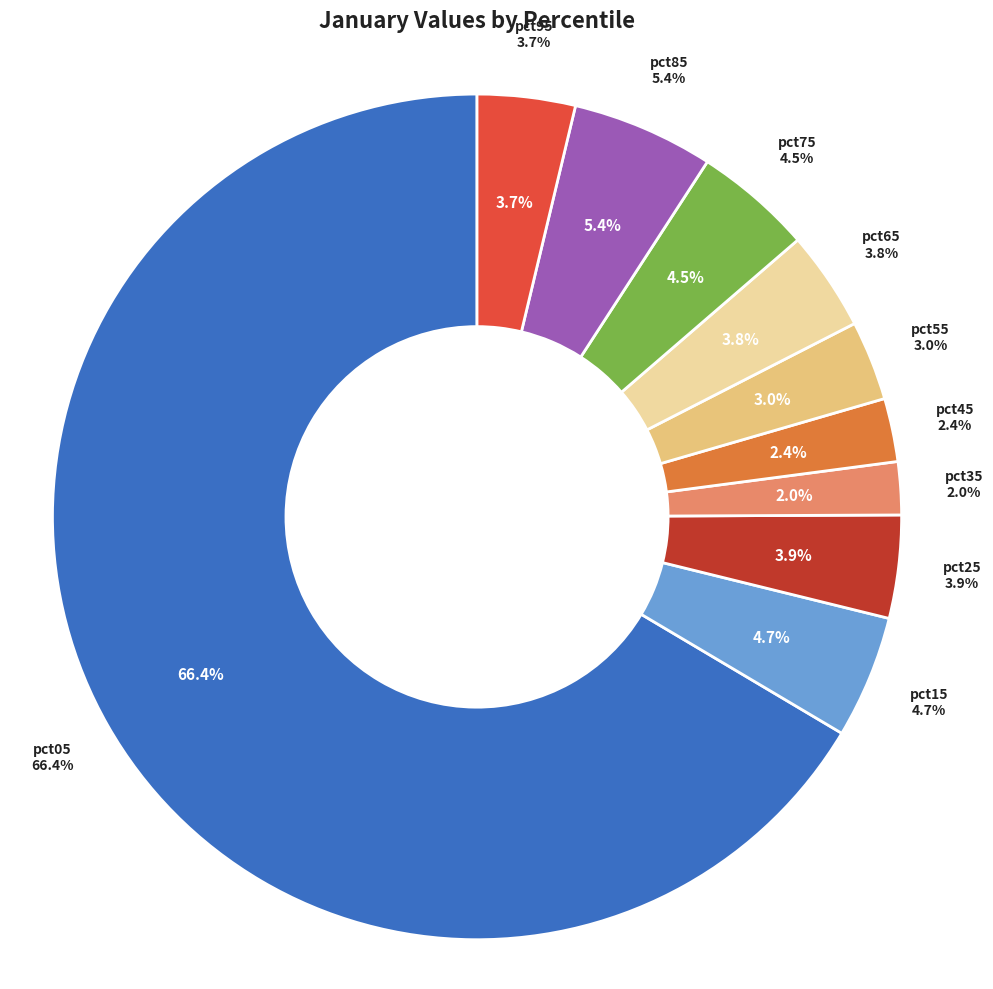

To the nearest percent, what is the average slice percentage?

10%